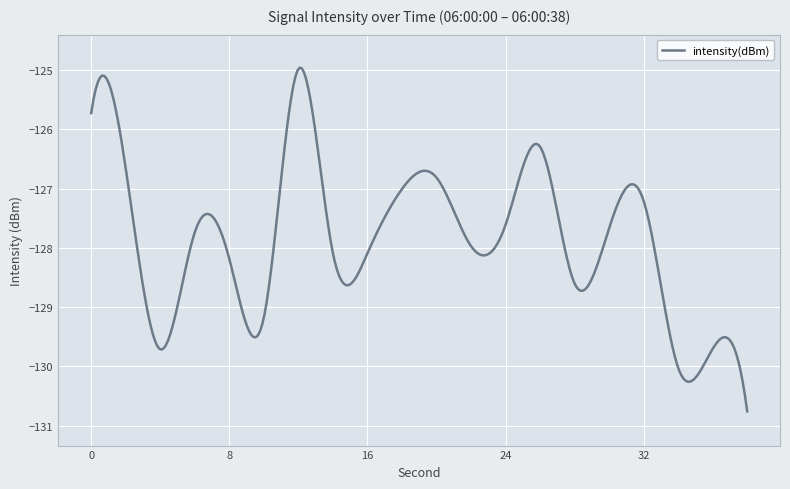

What is the minimum value shown in the chart?

-130.8